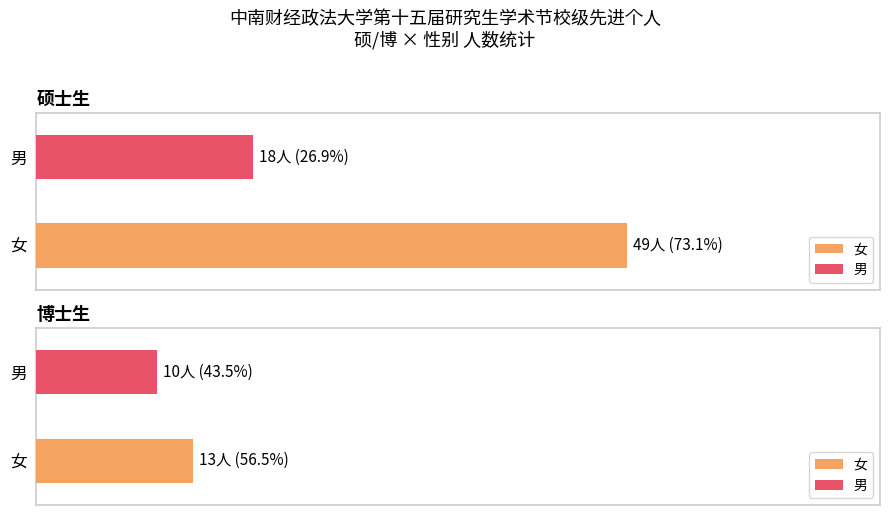

At which category is the sum across all series the highest?

女